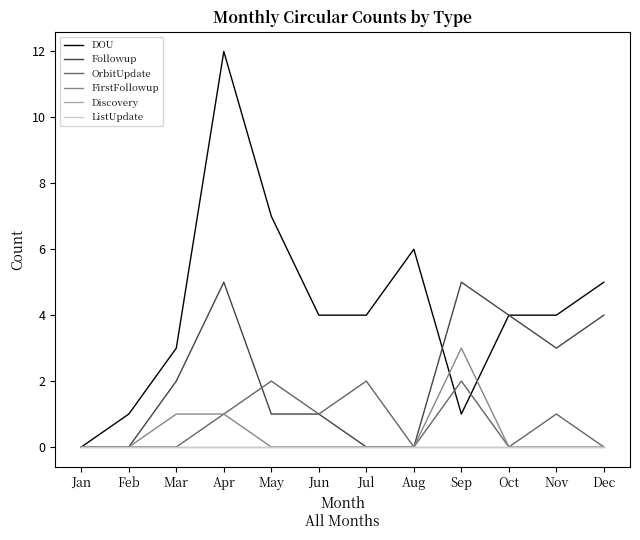

Which series changed the most between Jun and Nov?

Followup